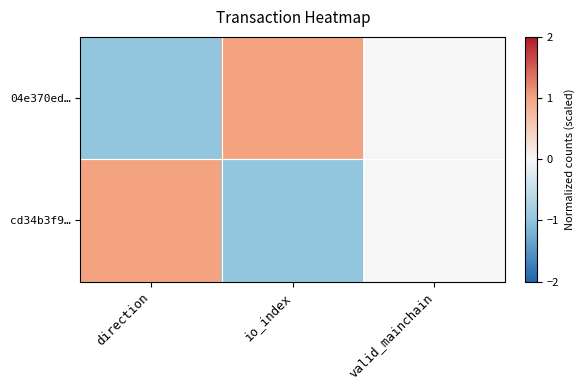

Reading left to right, transcribe all the data shown in this chart.

04e370ed…: direction=-1	io_index=1	valid_mainchain=0
cd34b3f9…: direction=1	io_index=-1	valid_mainchain=0